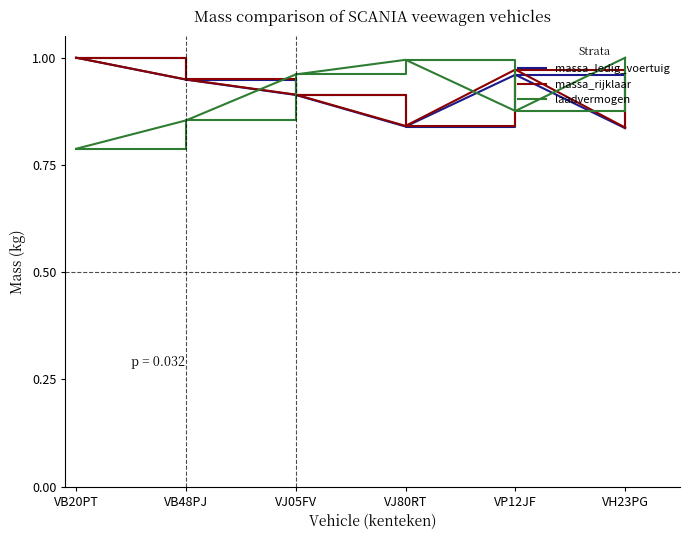

What position from the left is VP12JF?

5